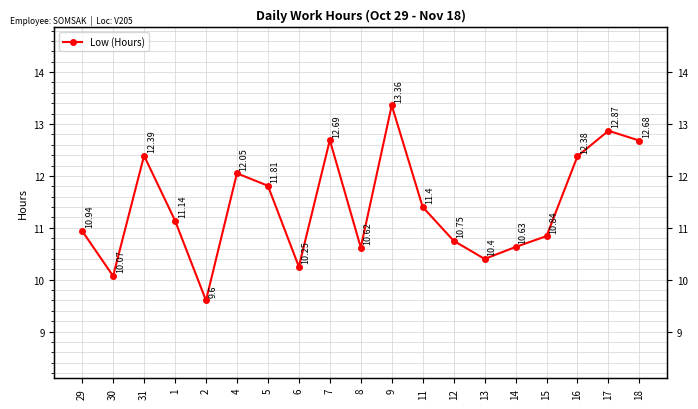

What is the label of the 17th point from the right?

31